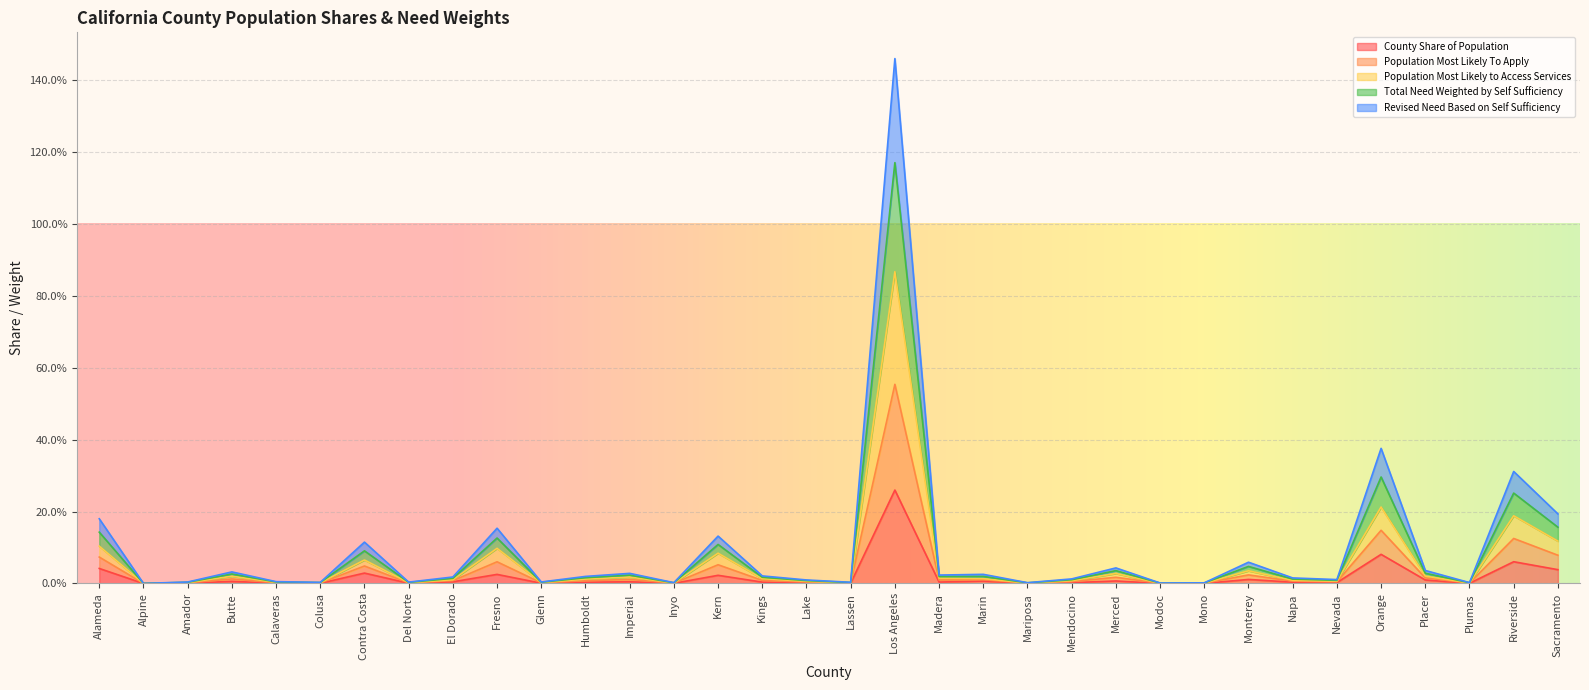

What is the label of the 34th point from the left?

Sacramento